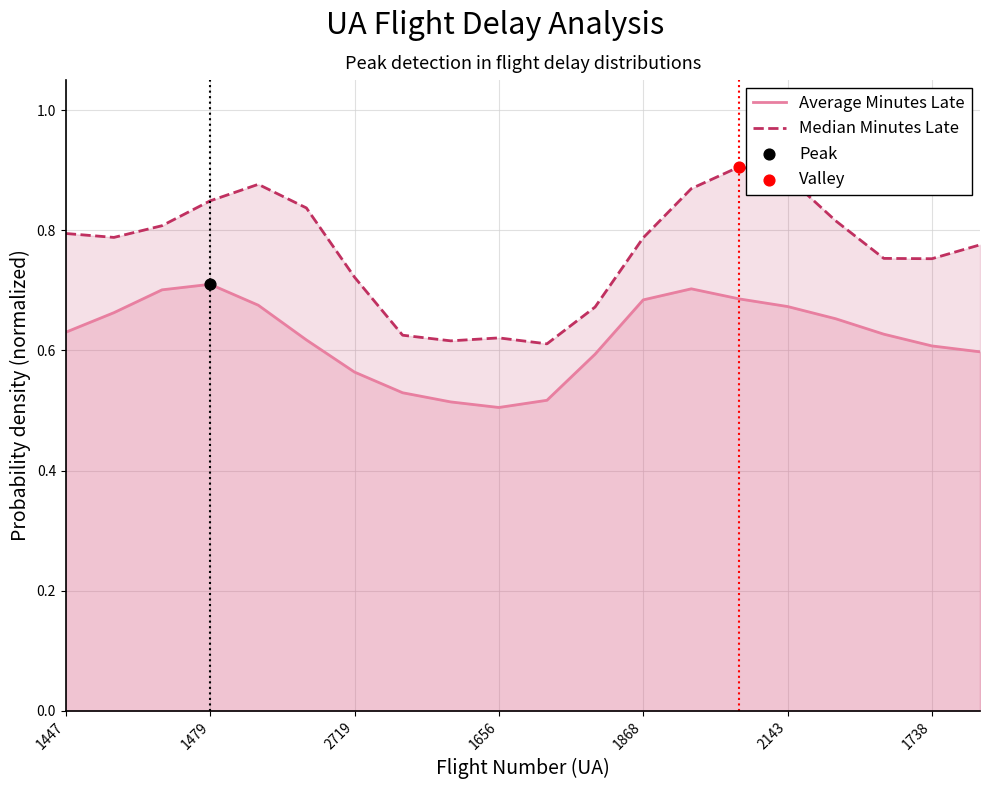

What are all the series names shown in the legend?

Average Minutes Late, Median Minutes Late